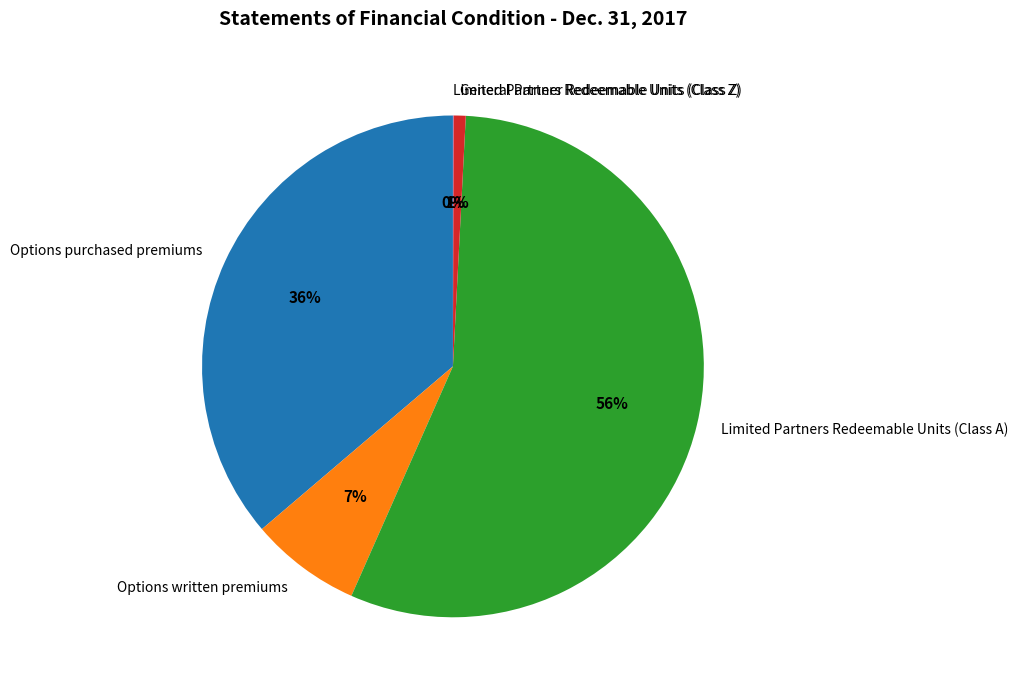

To the nearest percent, what portion does Options written premiums represent?

7%